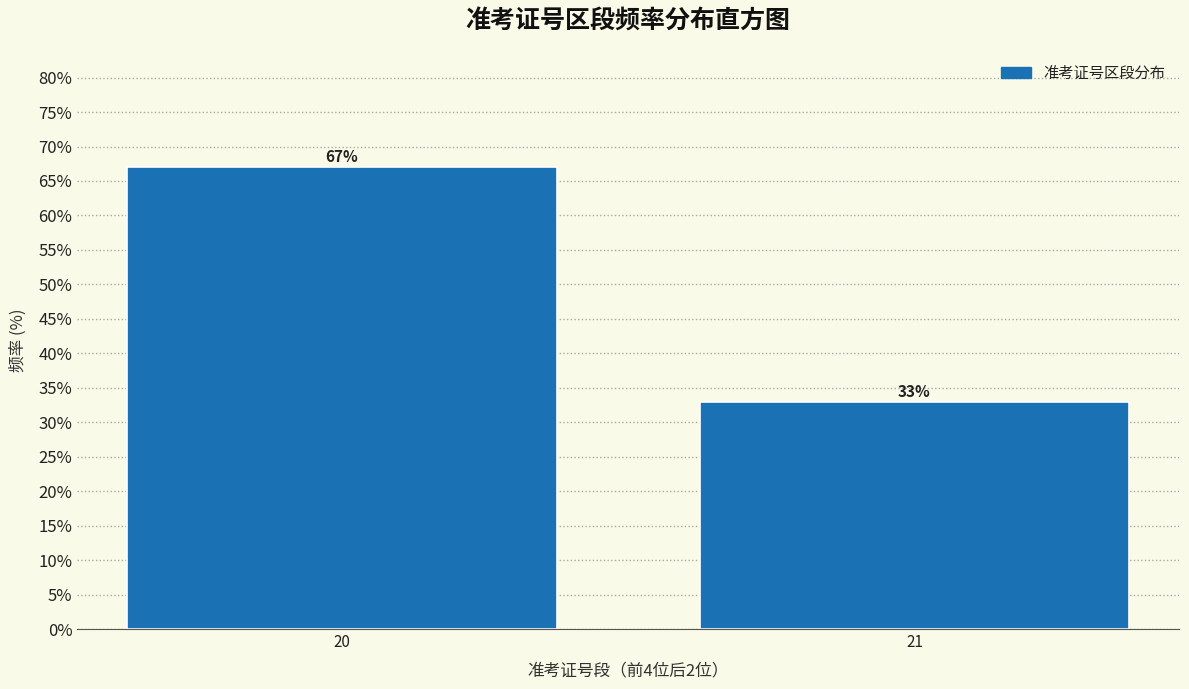

What is the sum of all values?

100.0